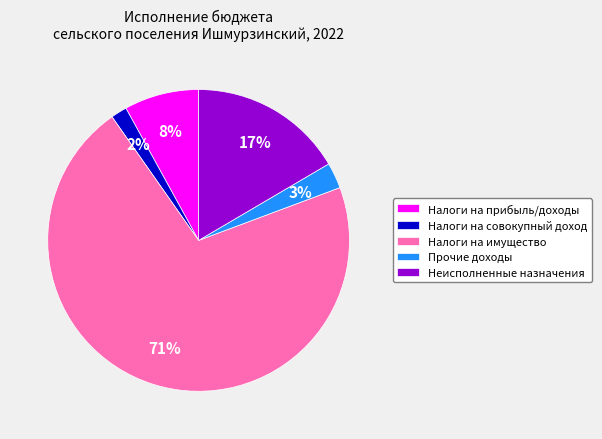

Is the sum of Налоги на имущество and Налоги на совокупный доход greater than half?

Yes